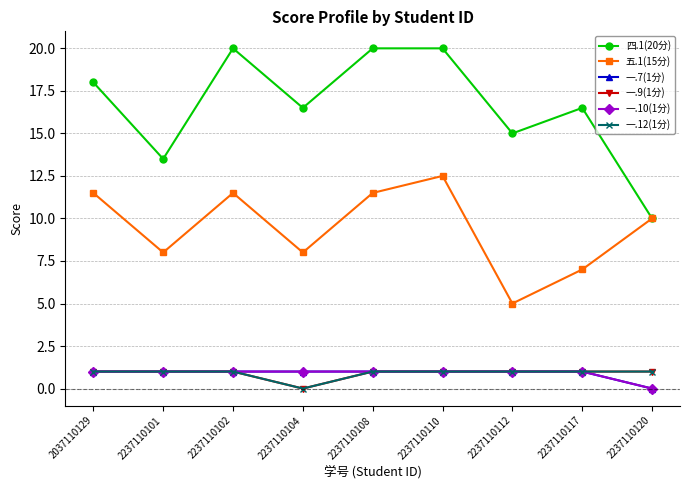

Is this an area chart (filled region under the line)?

No